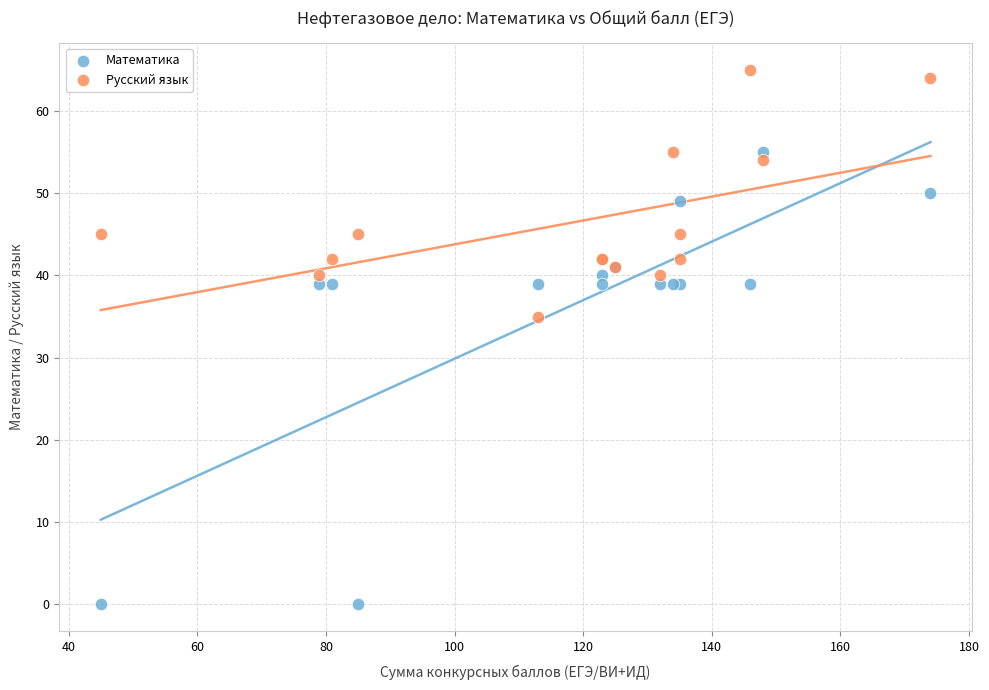

Which series reaches the minimum Y coordinate?

Математика